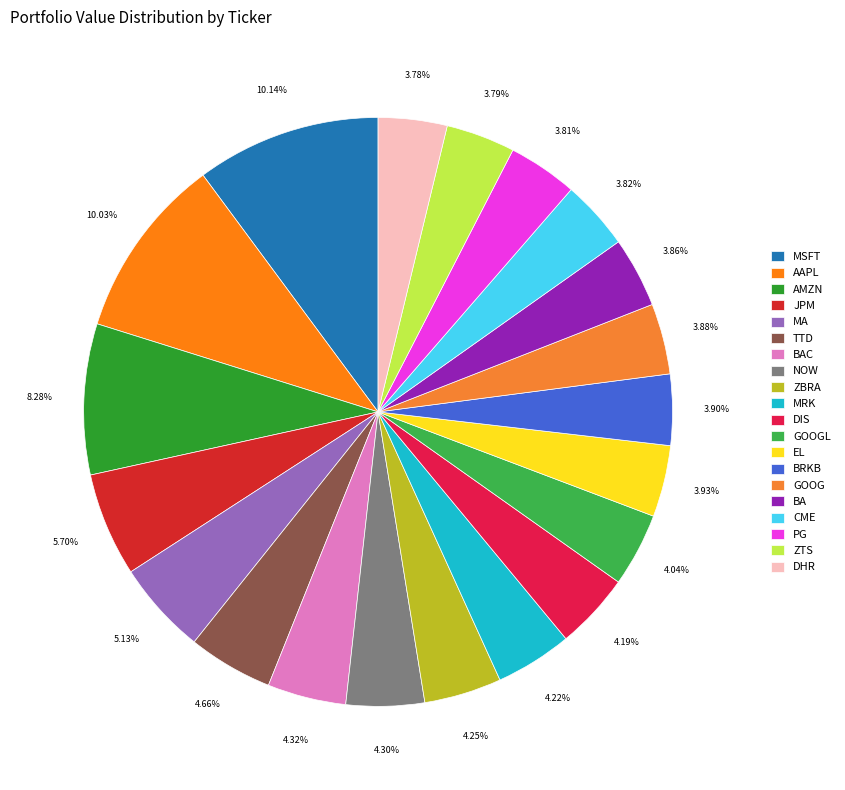

Count the number of slices in the pie.

20